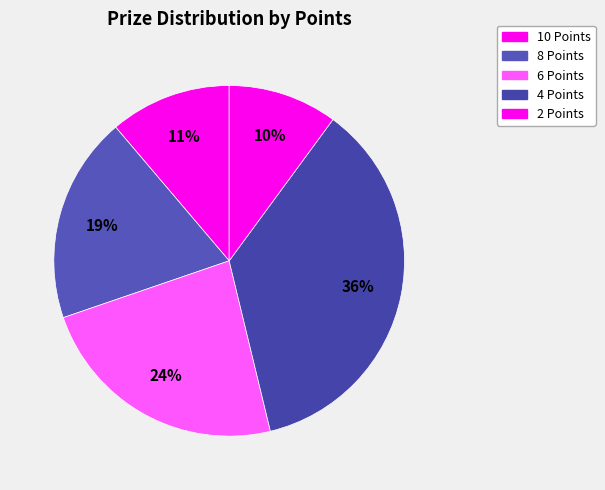

What is the largest slice in the pie chart?

4 Points